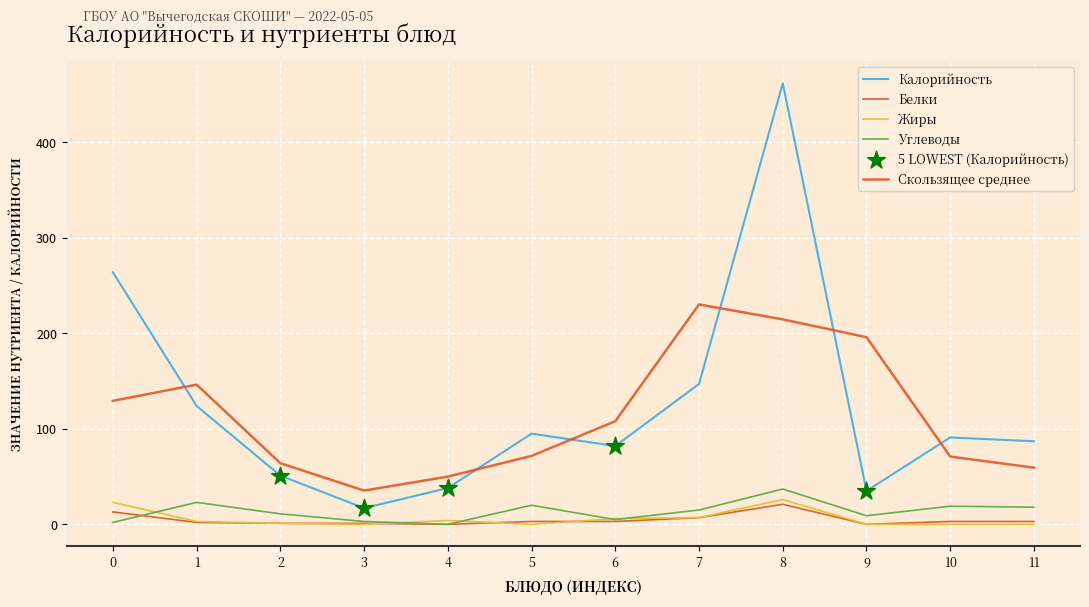

At how many categories does at least one series exceed 386?

1